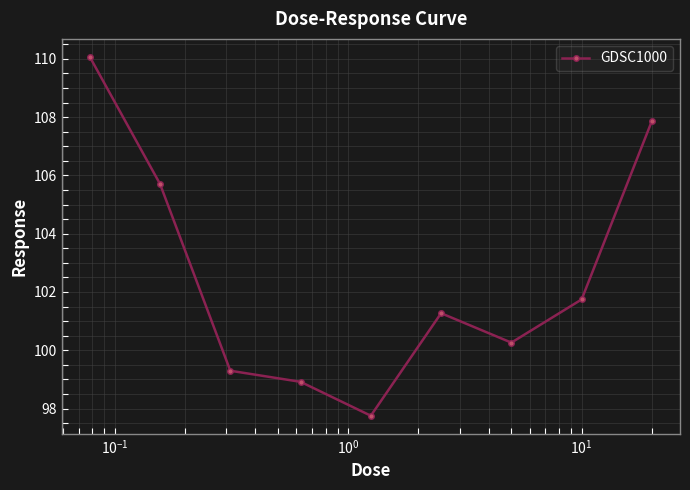

Does the chart have visible grid lines?

Yes